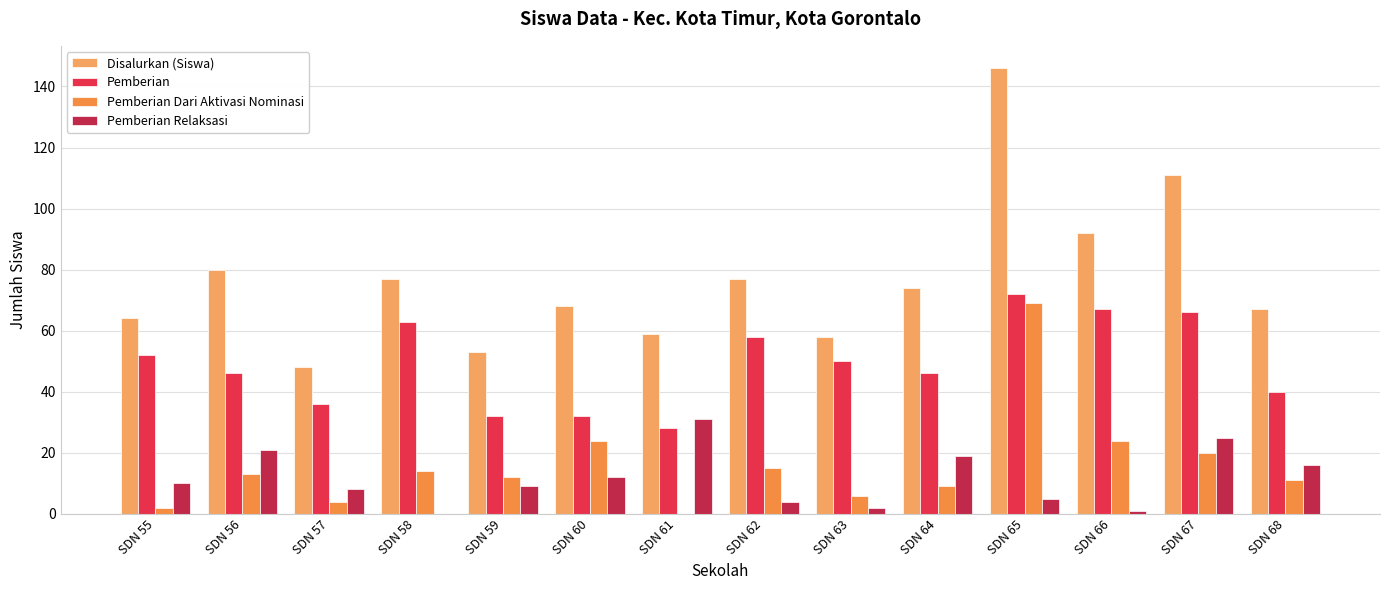

How many groups of bars are there?

14